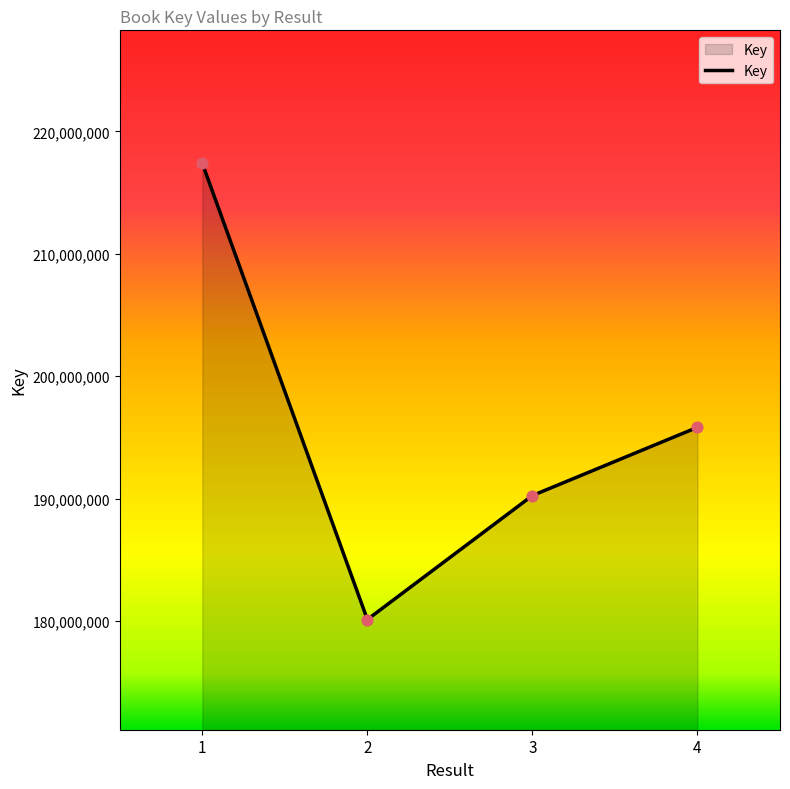

Approximately how many times larger is the value at 3 compared to 4?

1.0